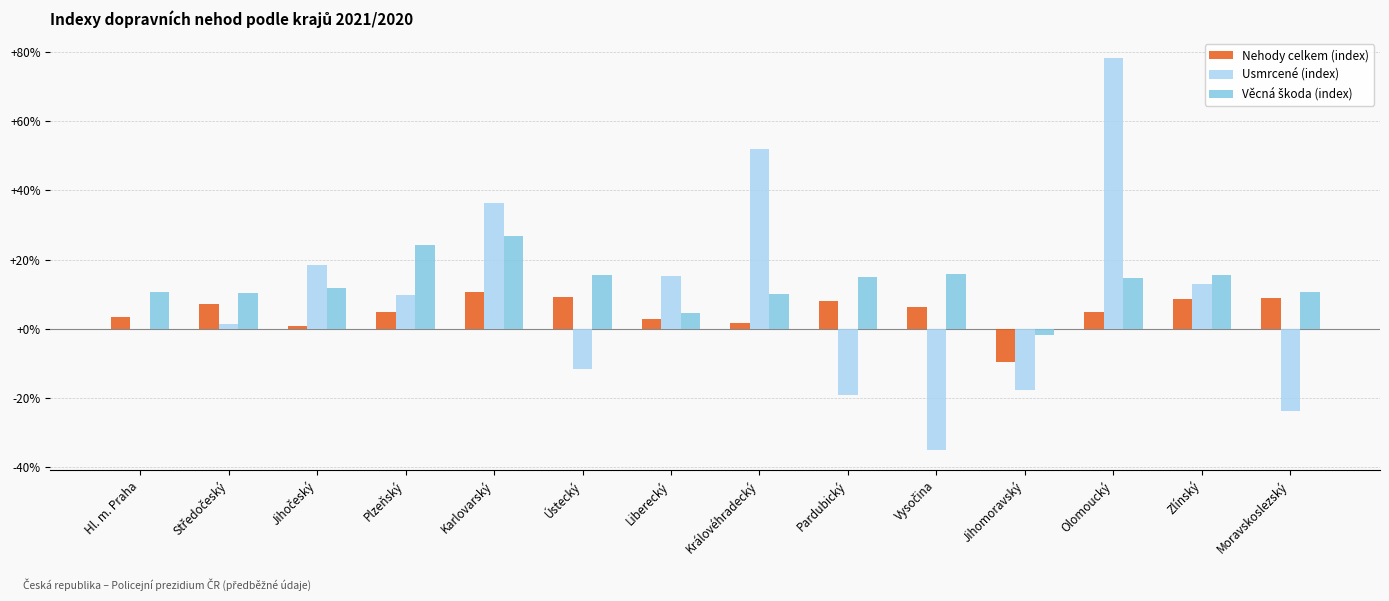

What is the maximum value shown in the chart?

78.3